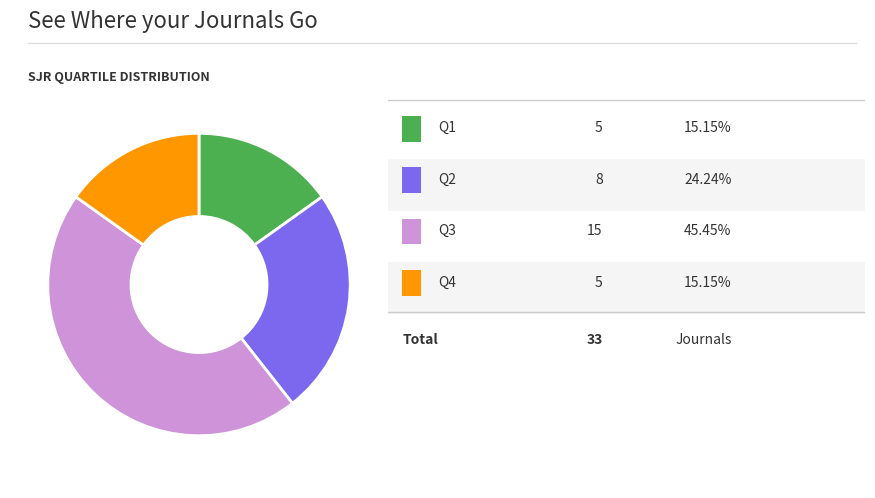

Is there a majority slice in this chart?

No